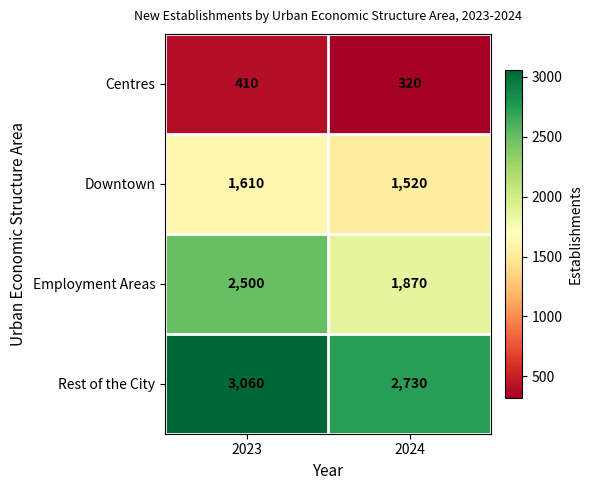

Is it true that Employment Areas equals 3902 at 2023?

False